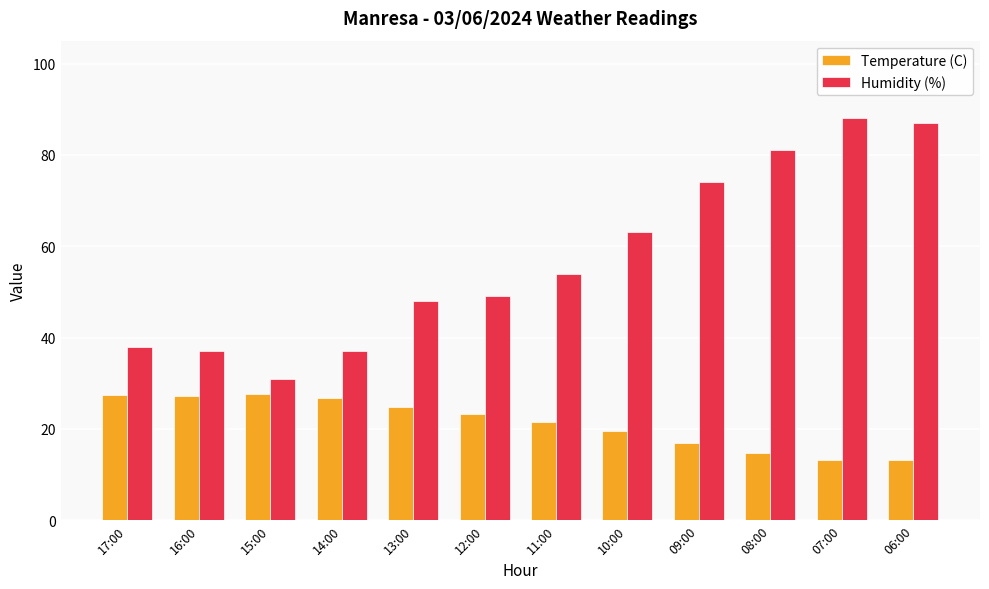

What is the average value of the Temperature (C) series?

21.3